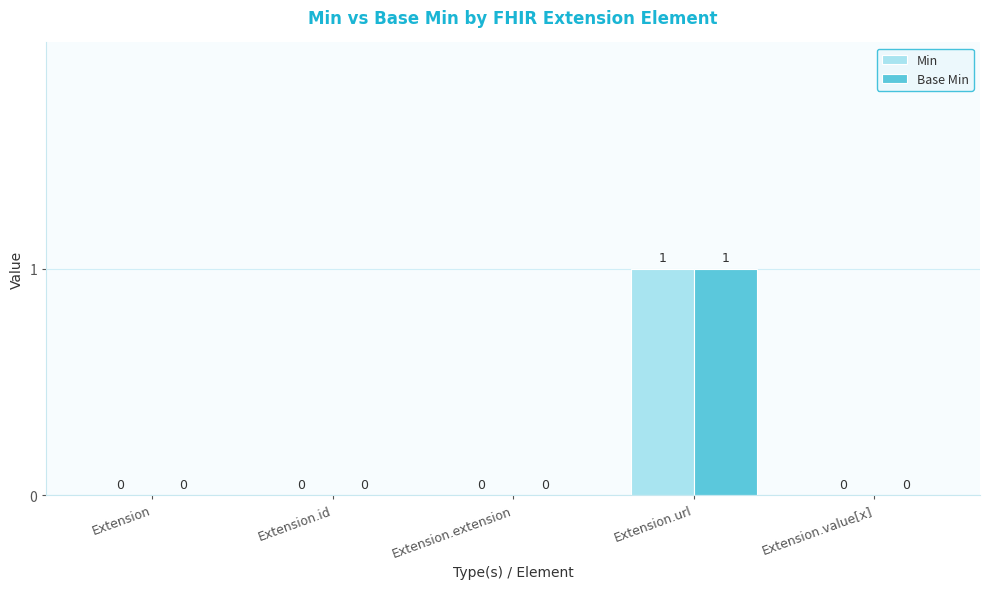

At which category is the sum across all series the highest?

Extension.url